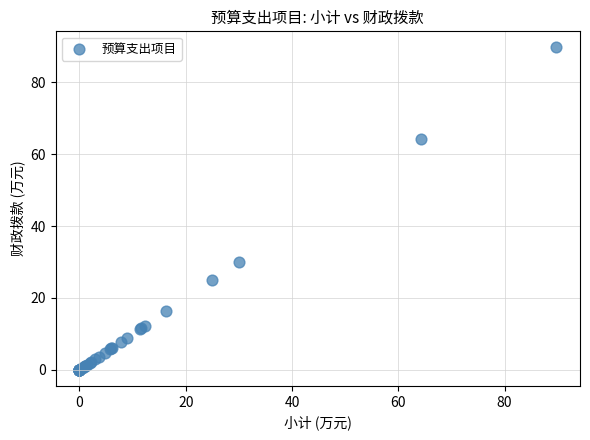

What Y value in the scatter plot is closest to 44?

30.0